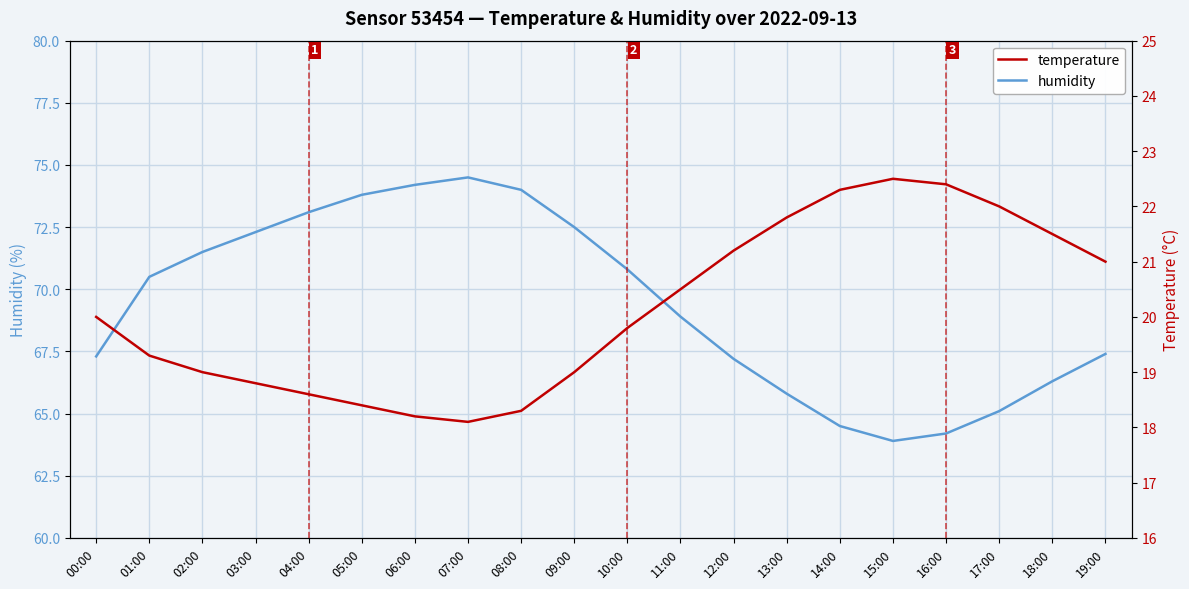

Which series has the largest total across all categories?

humidity